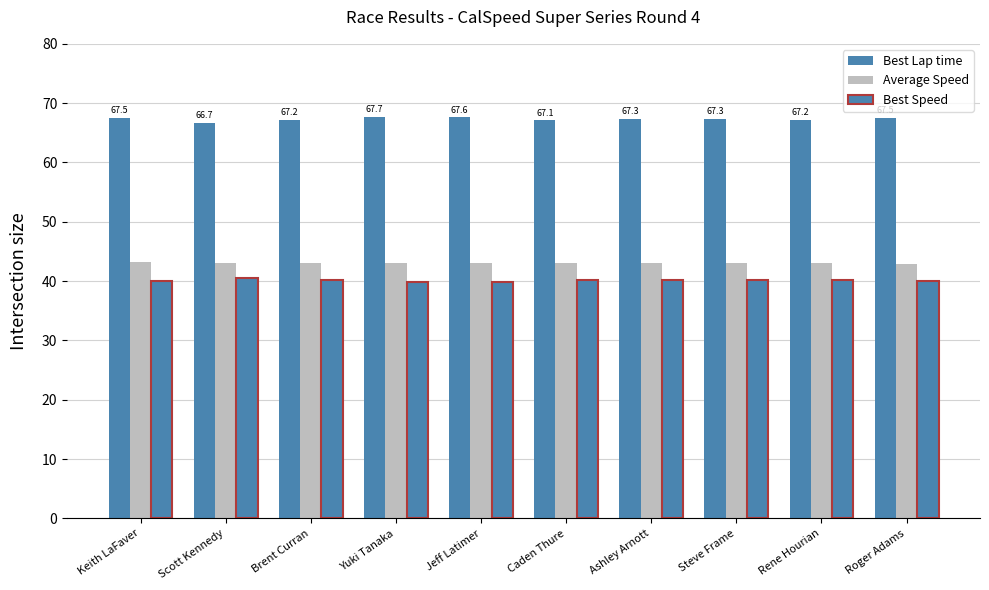

Which series has the largest range (max minus min)?

Best Lap time